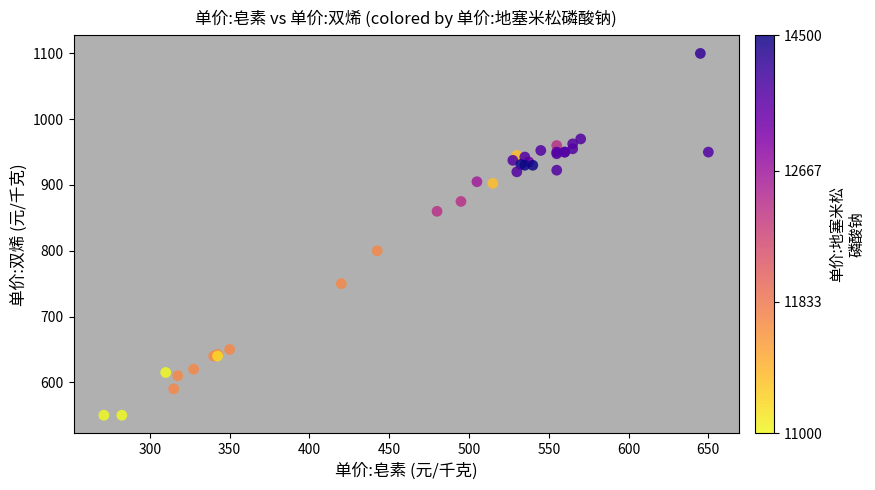

What Y value in the scatter plot is closest to 825?

800.0